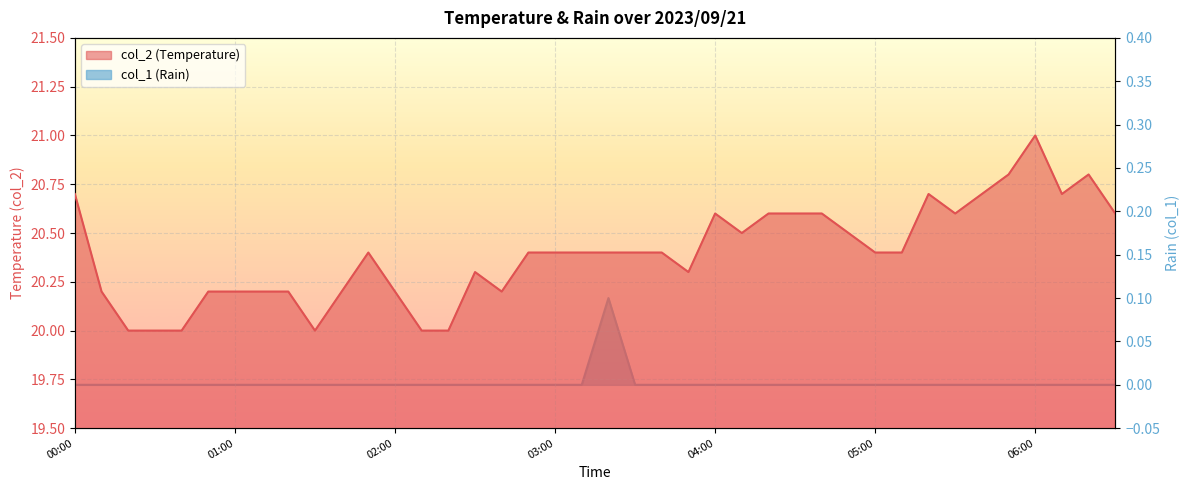

What is the difference between the highest and lowest values at 06:30?

20.6